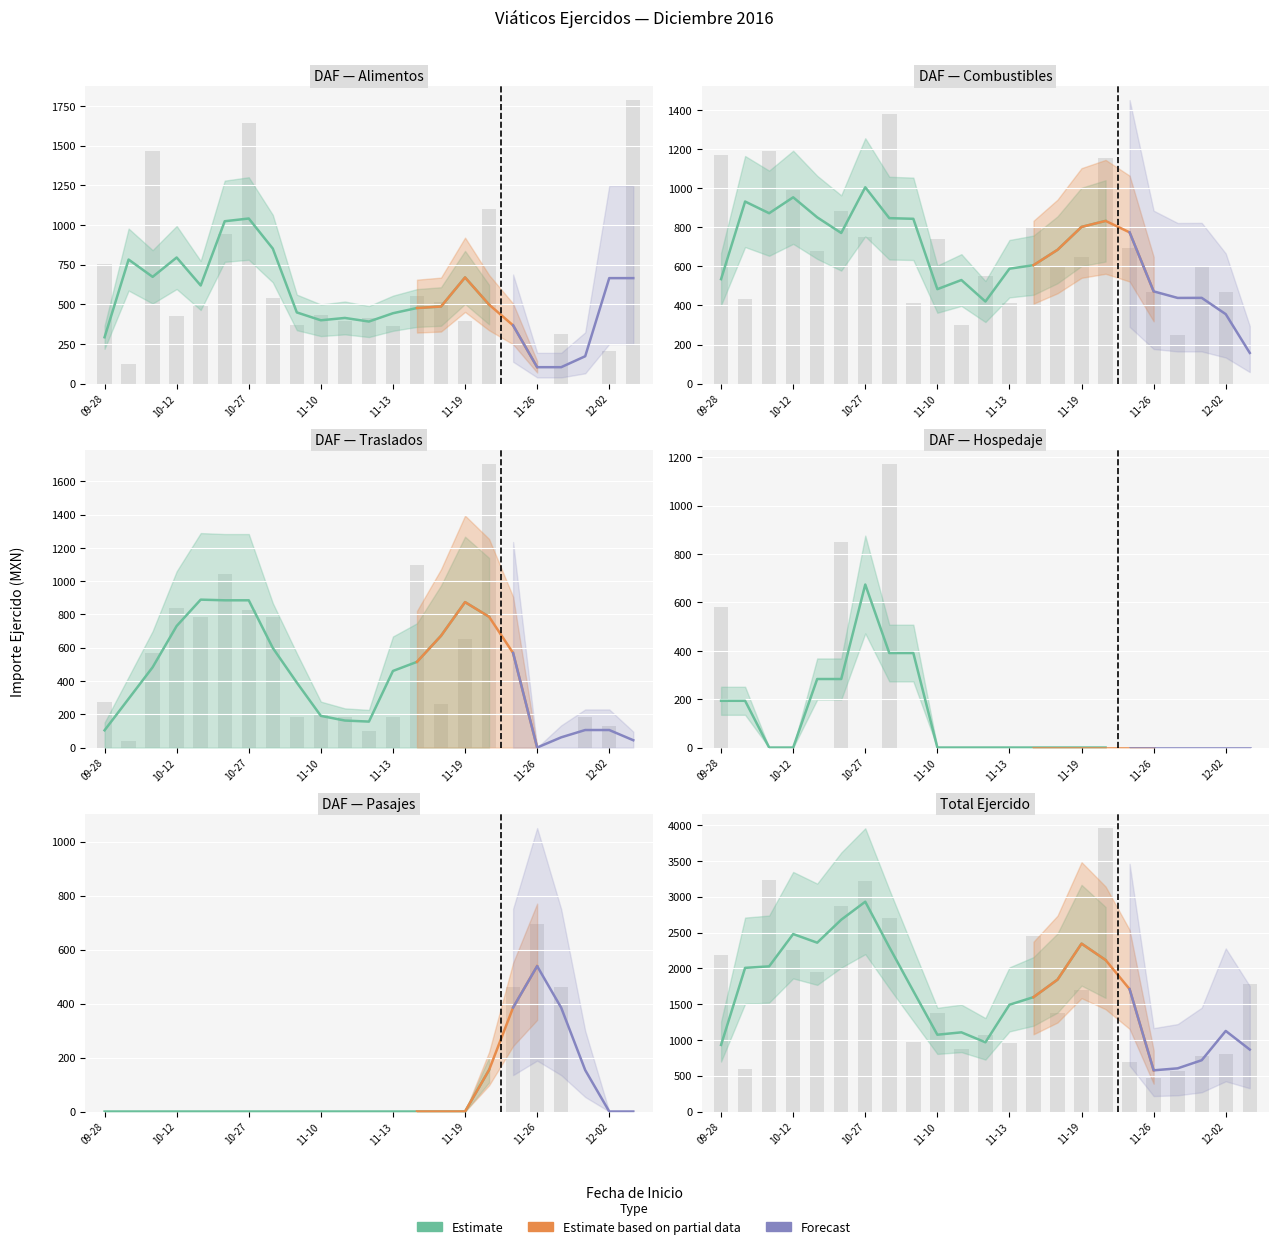

What is the label of the 2nd bar from the right?

12-02